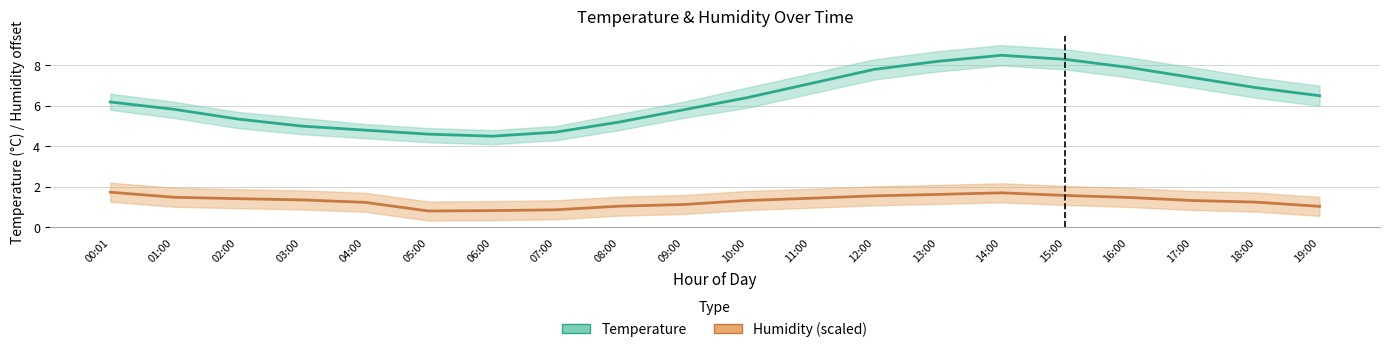

At which label does Temperature (°C) first exceed 6?

00:01